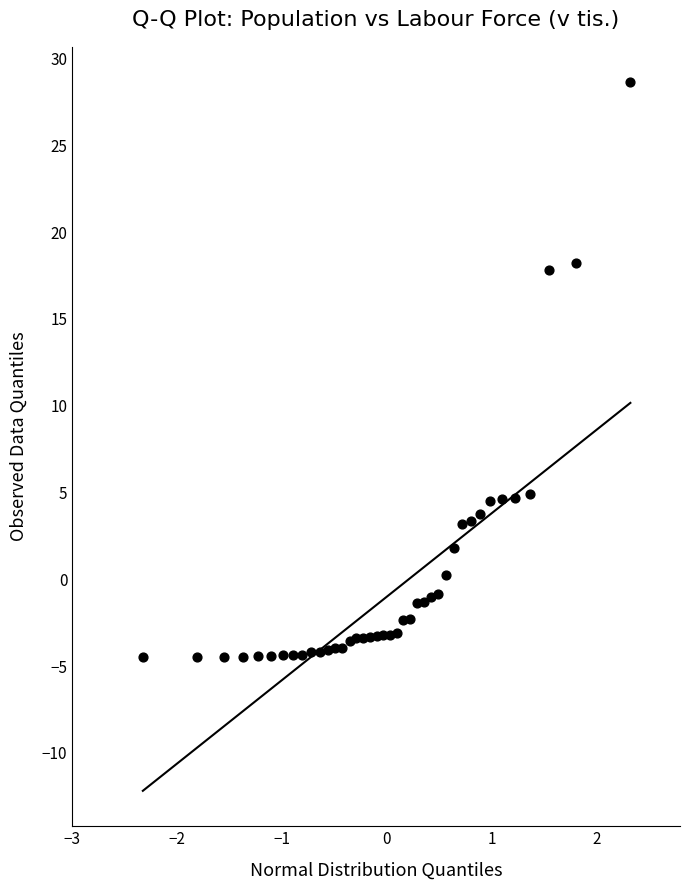

What is the range of Y values (max minus min)?

33.1